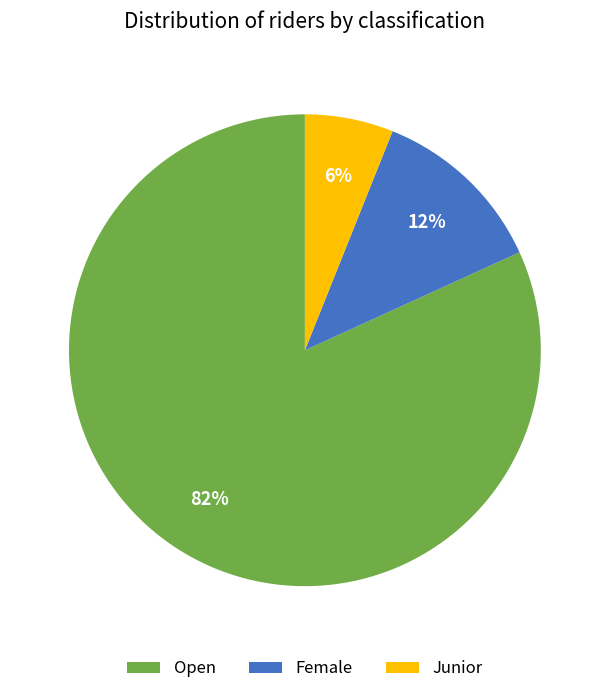

Which slice is the smallest?

Junior